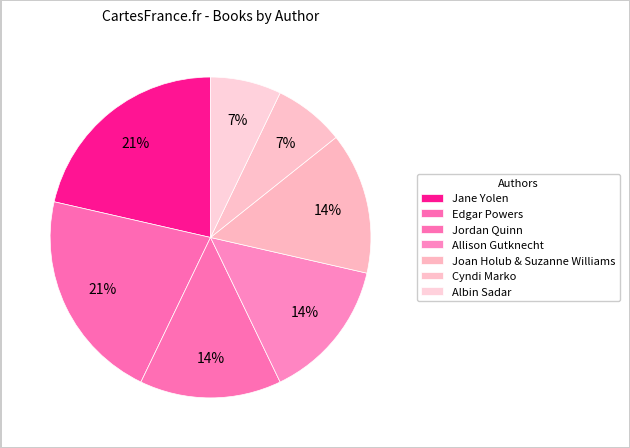

Which has a higher value, Albin Sadar or Edgar Powers?

Edgar Powers